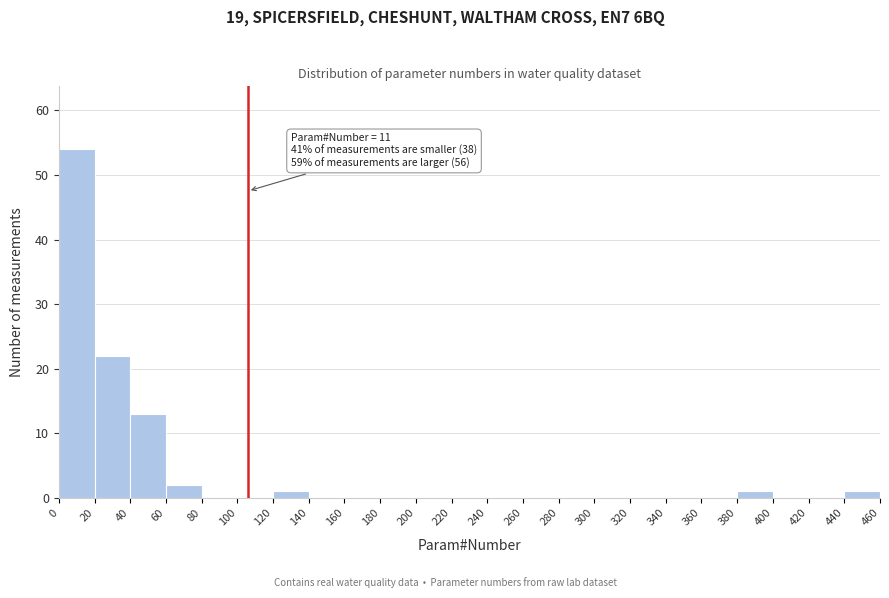

Over which range of the x-axis is the bar tallest?

0 to 20